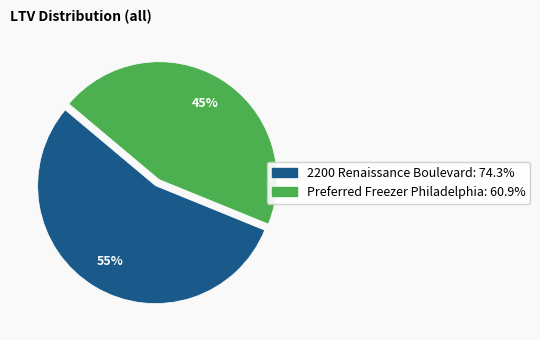

Does any single category account for the majority?

Yes